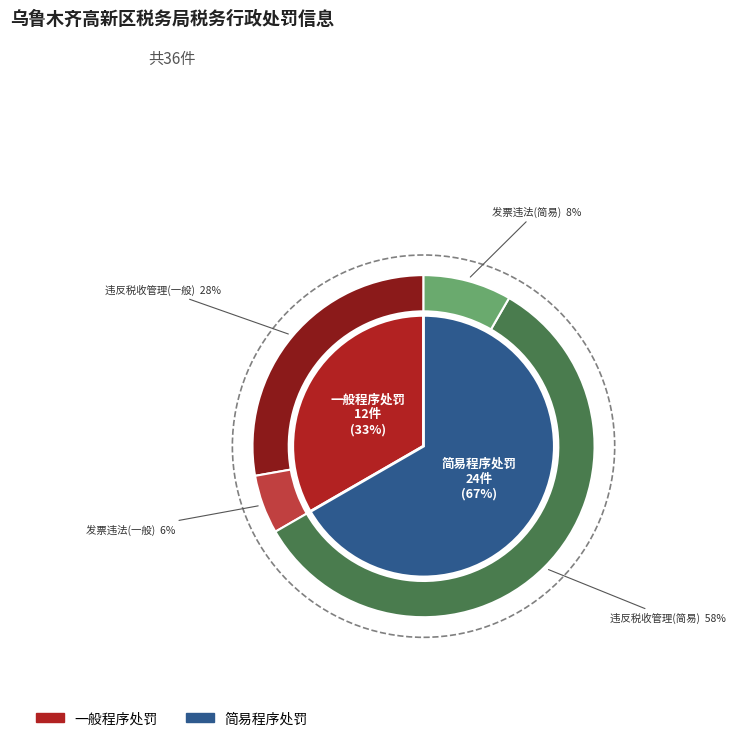

Rank the categories by value from highest to lowest.

简易程序处罚, 一般程序处罚